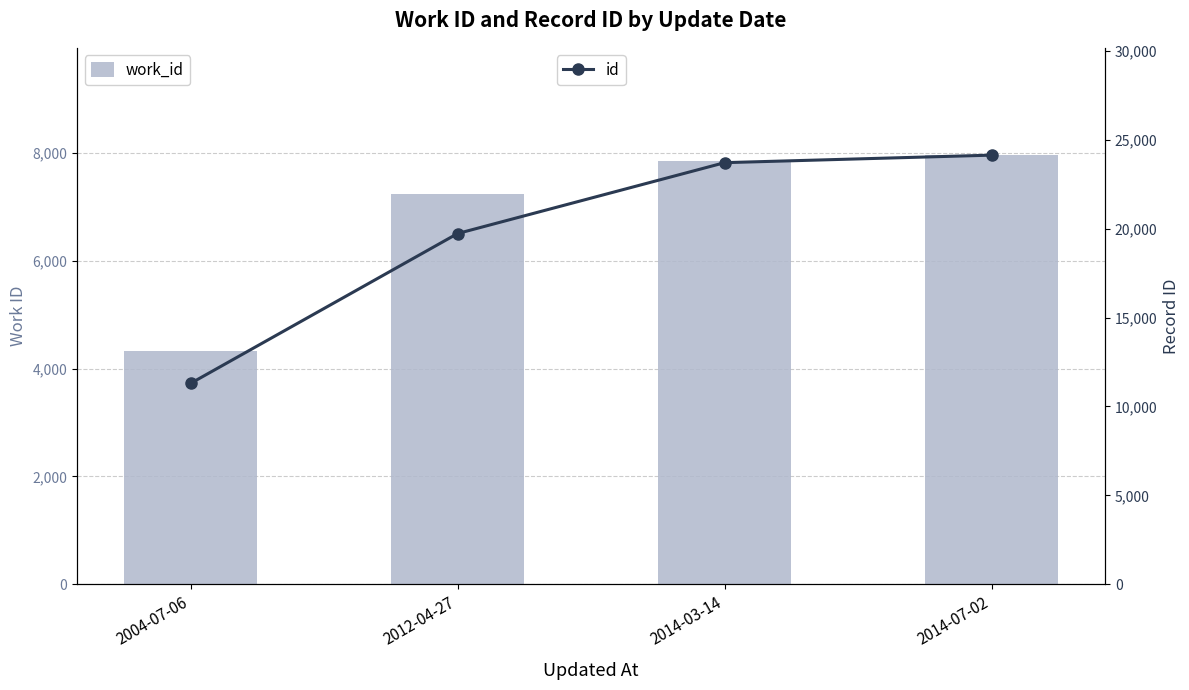

What is the label of the 1st bar from the right?

2014-07-02